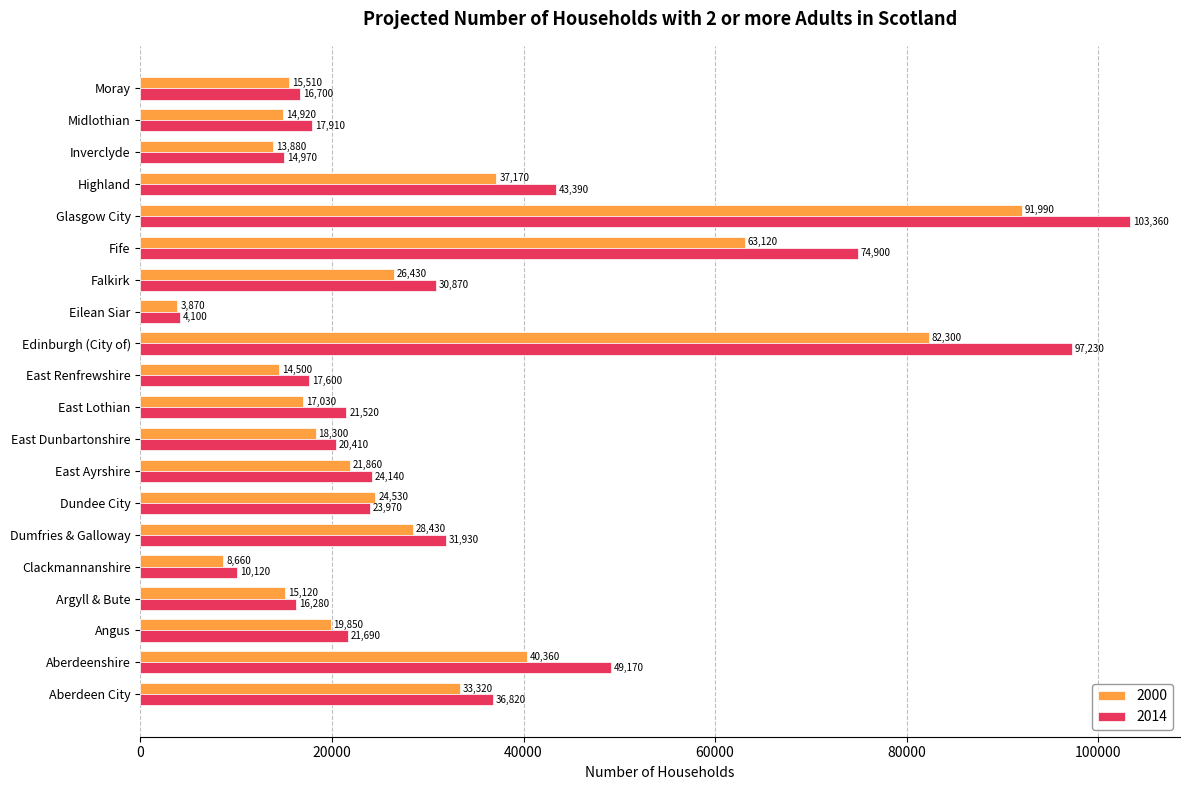

Which series changed the most between Argyll & Bute and Midlothian?

2014